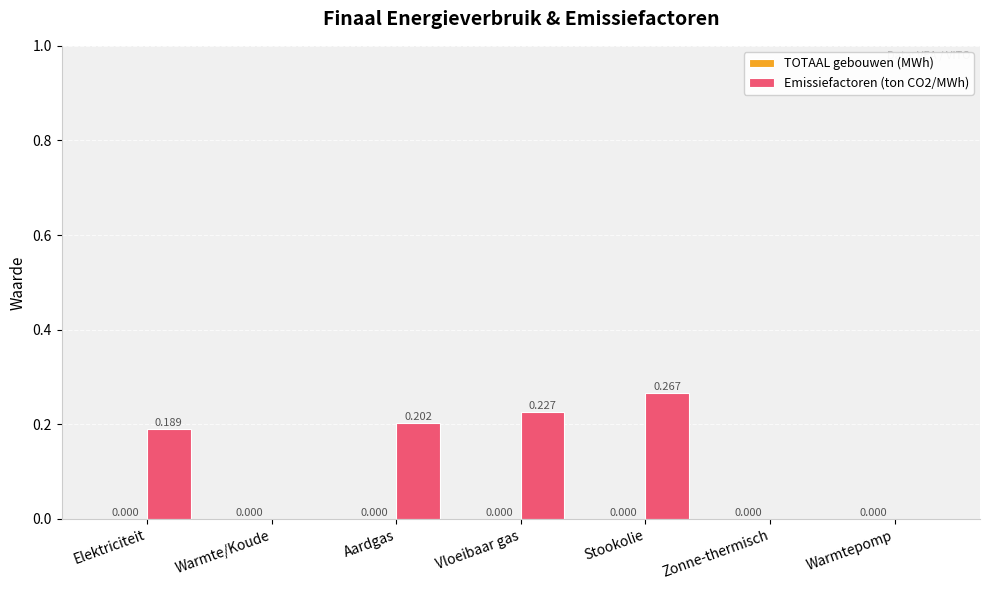

Which category has the highest value across all series?

Stookolie